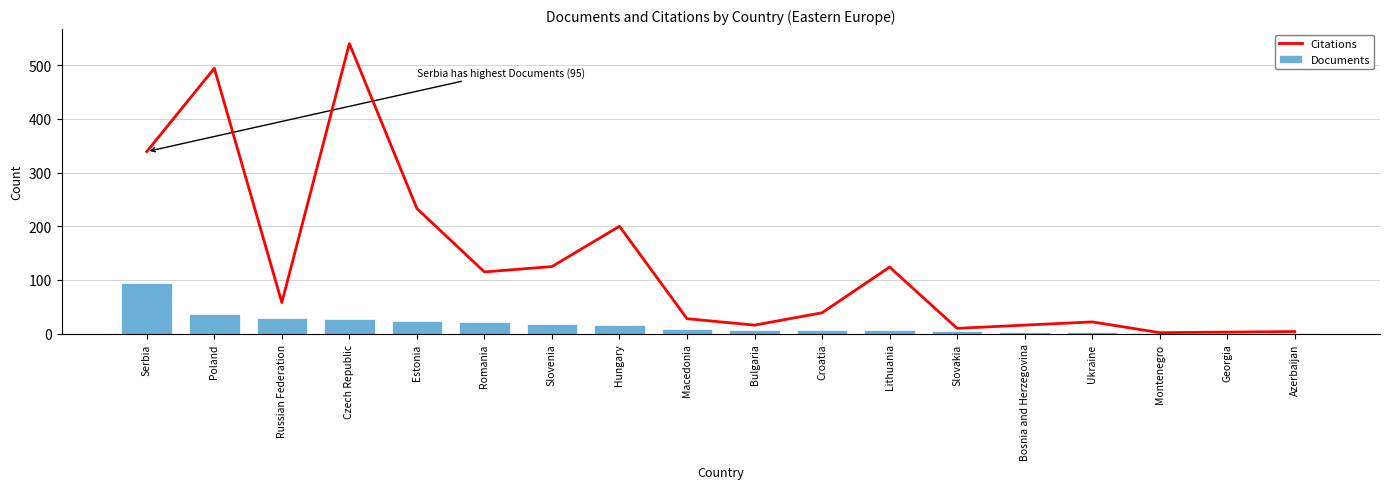

At which label does Documents reach its peak?

Serbia